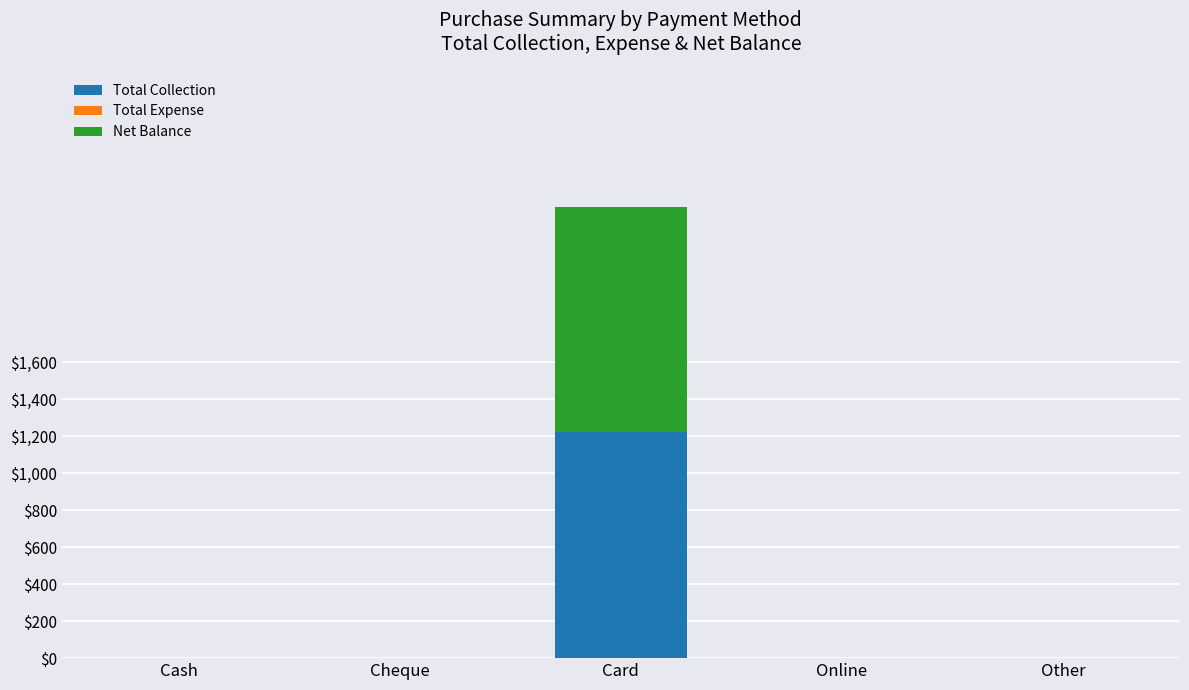

How many data points does each series have?

5